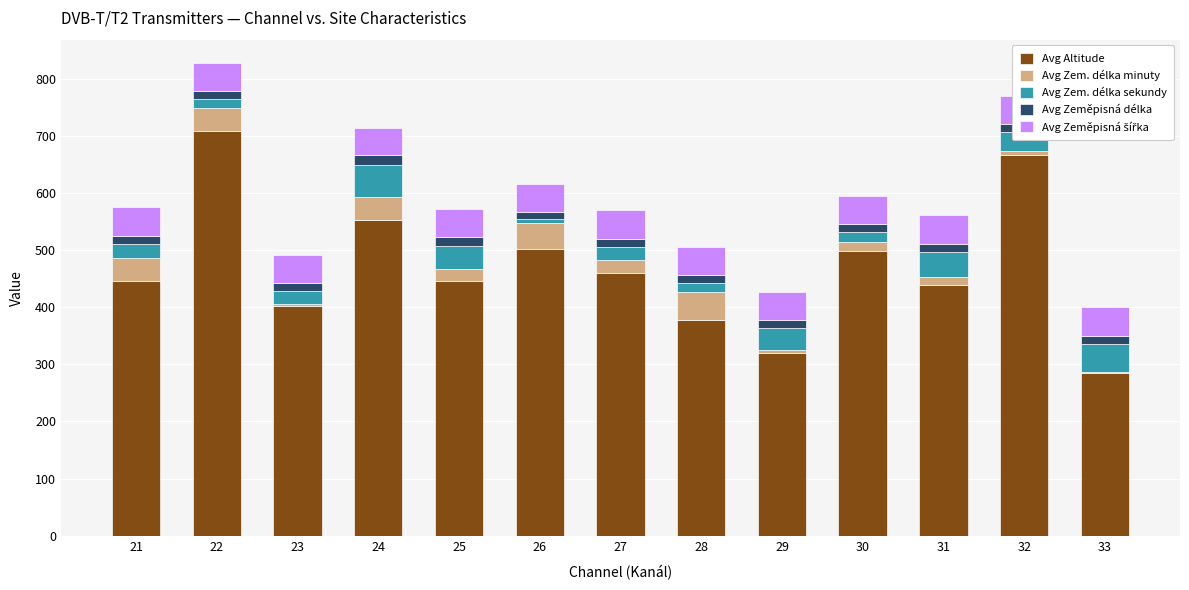

Reading left to right, transcribe all the data shown in this chart.

Avg Altitude: 445	708	402	553	445	502	459	378	320	499	439	667	285
Avg Zem. délka minuty: 41	40	3	40	22	46	24	49	5	16	13	7	1
Avg Zem. délka sekundy: 25	16	23	56	40	6	23	16	38	16	45	32	50
Avg Zeměpisná délka: 14	14	14	17	16	13	14	13	14	14	14	14	14
Avg Zeměpisná šířka: 50	49	49	48	49	49	50	50	50	50	50	50	50